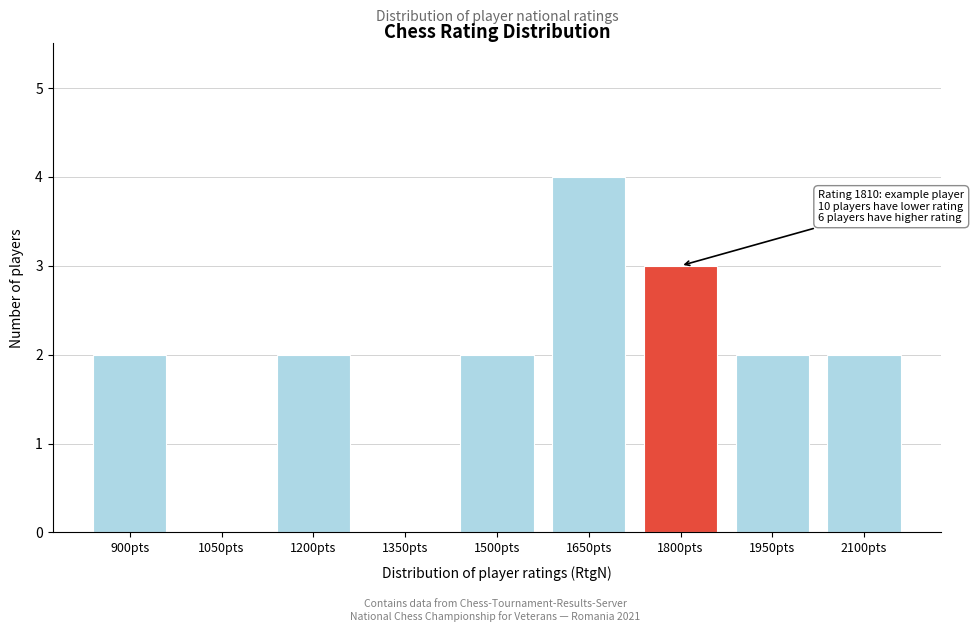

Reading left to right, extract all data points from this chart.

900pts=2	1050pts=0	1200pts=2	1350pts=0	1500pts=2	1650pts=4	1800pts=3	1950pts=2	2100pts=2